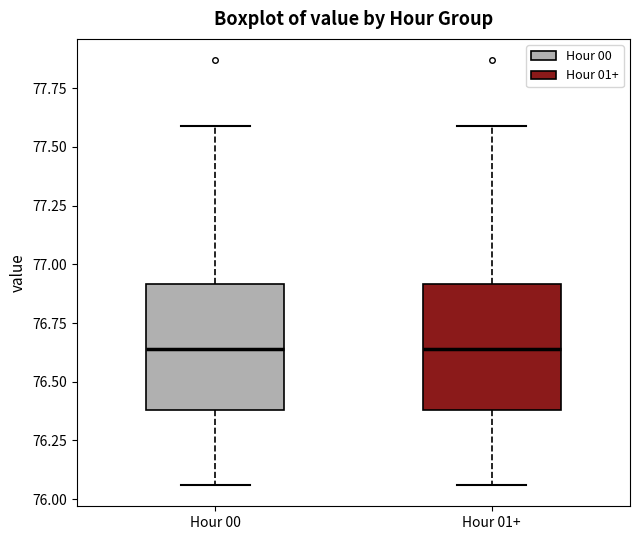

Reading left to right, read every box against the y-axis: the position of its median line, the range the box covers, and the ends of its whiskers. The values are not printed on the chart, so give them approximately, as read against the axis.

Hour 00: median 76.65, box 76.40 to 76.90, whiskers 76.05 to 77.60
Hour 01+: median 76.65, box 76.40 to 76.90, whiskers 76.05 to 77.60